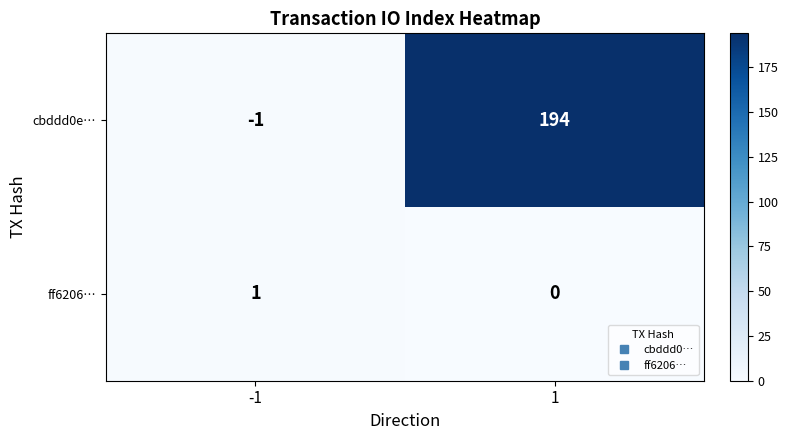

Which label corresponds to the largest value in the chart?

1